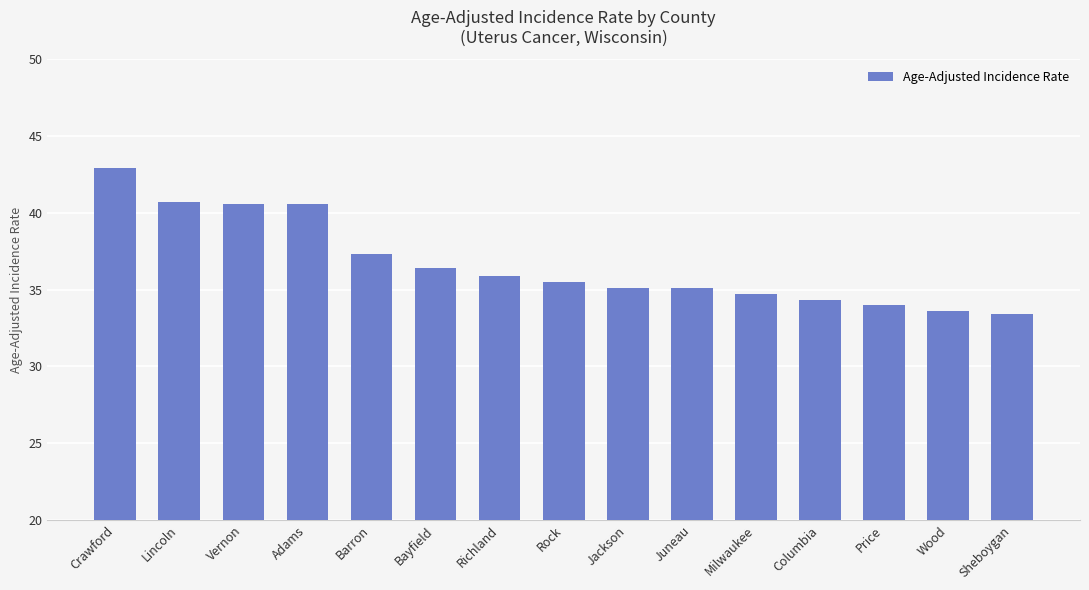

What is the difference between the maximum and minimum values?

9.5